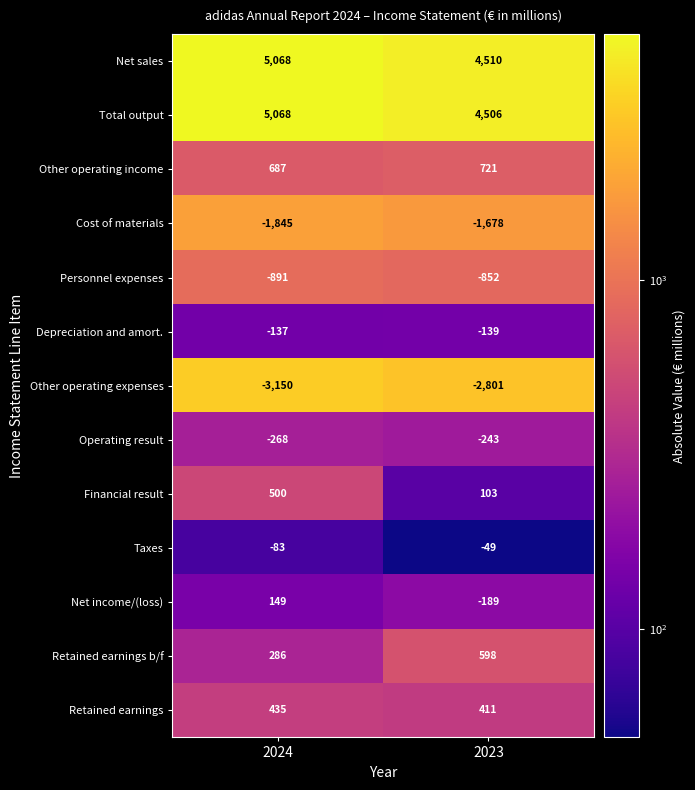

List the labels in order of Total output value, smallest first.

2023, 2024